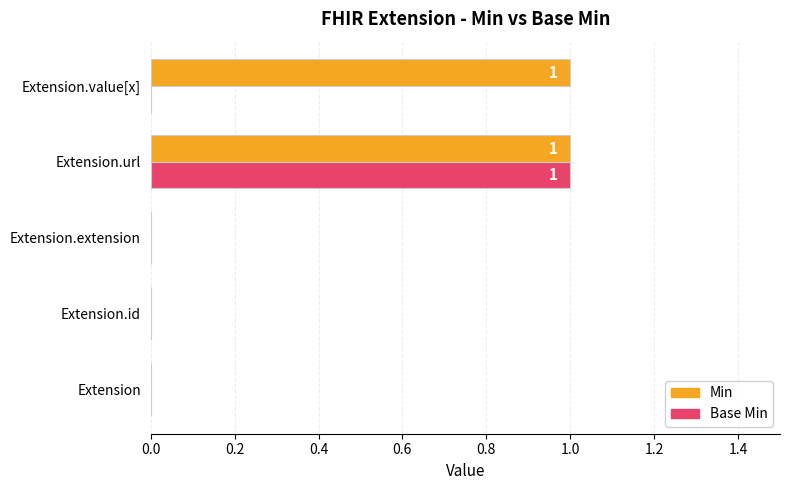

The value of Base Min at Extension.extension is 0. True or false?

True